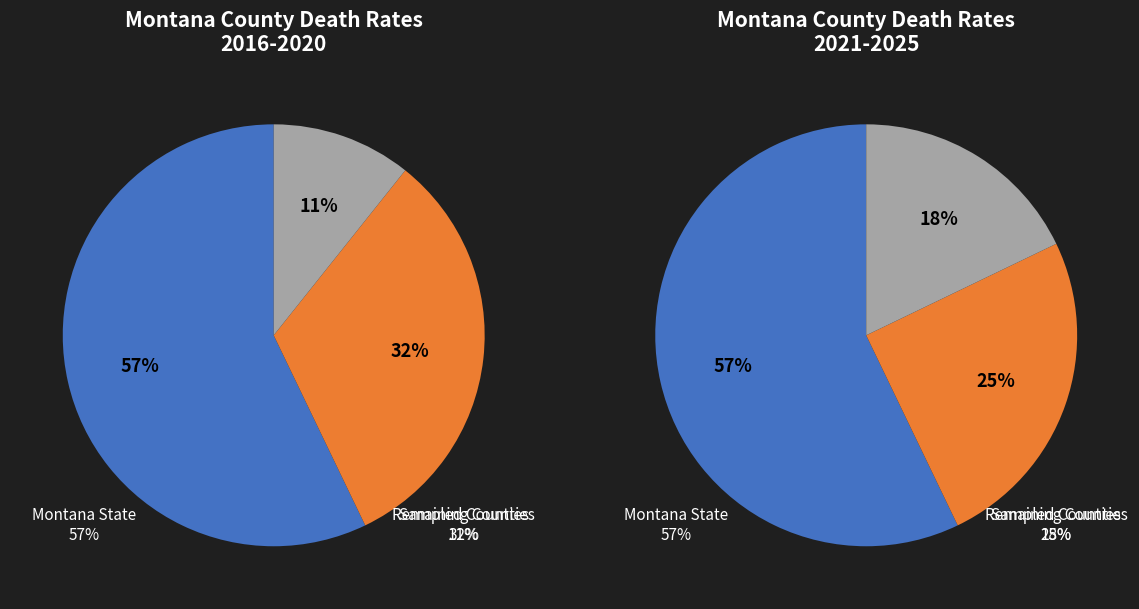

What is the majority slice?

Montana